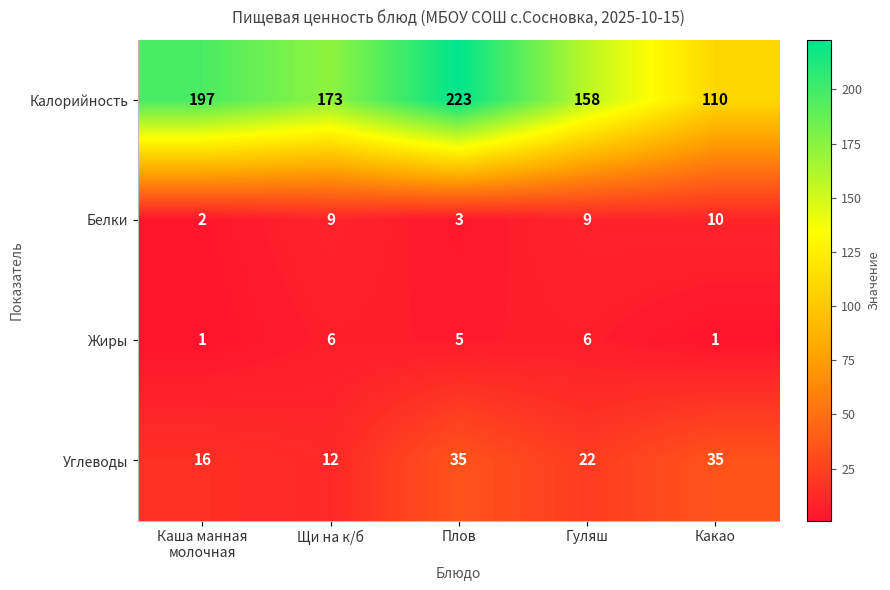

Reading left to right, list all the values displayed in this chart.

Калорийность: 197	173	223	158	110
Белки: 2	9	3	9	10
Жиры: 1	6	5	6	1
Углеводы: 16	12	35	22	35